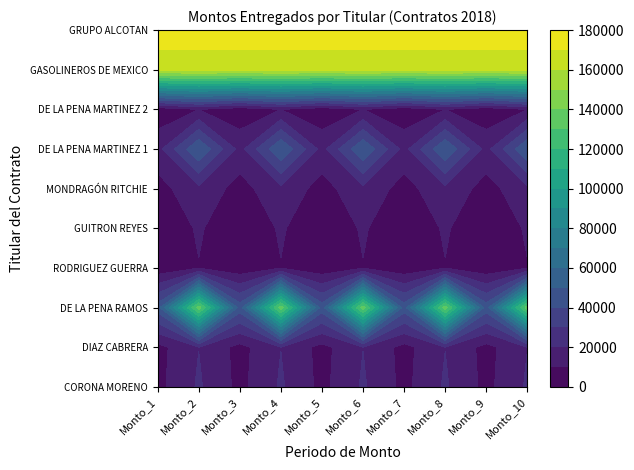

List the labels in order of LEONEL OSCAR CORONA MORENO value, smallest first.

0, 2, 4, 6, 8, 1, 3, 5, 7, 9